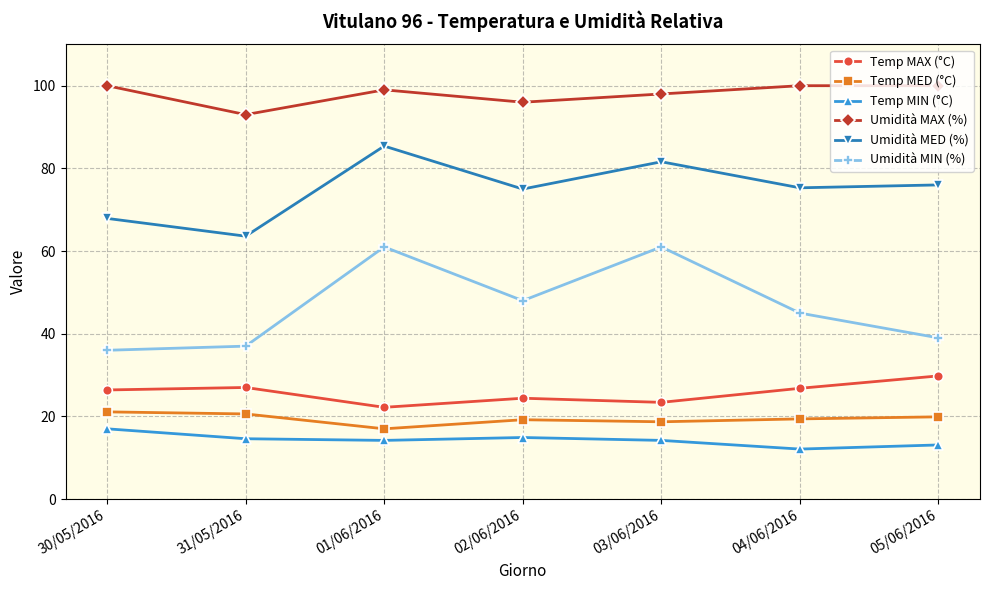

What position from the right is 01/06/2016?

5